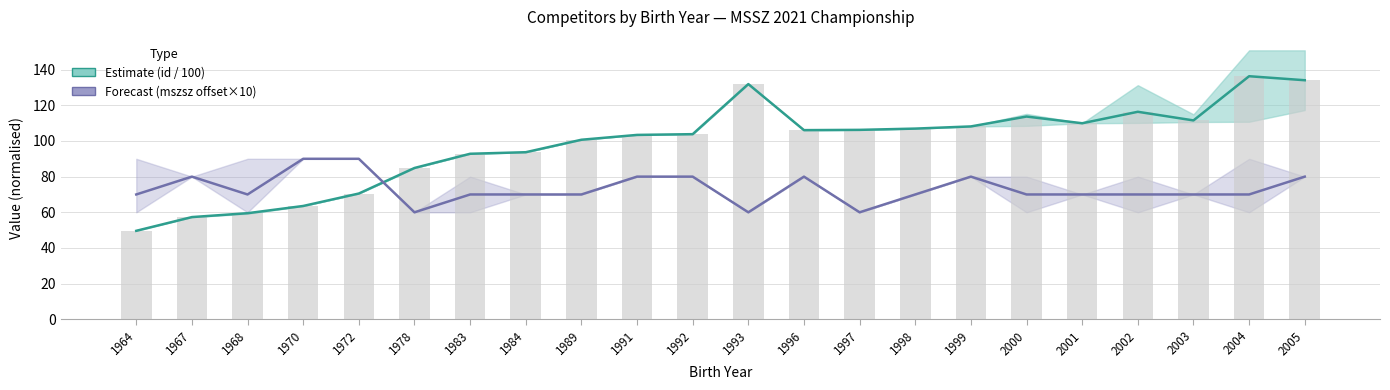

What is the spread (max minus min) of values at 1967?

22.7